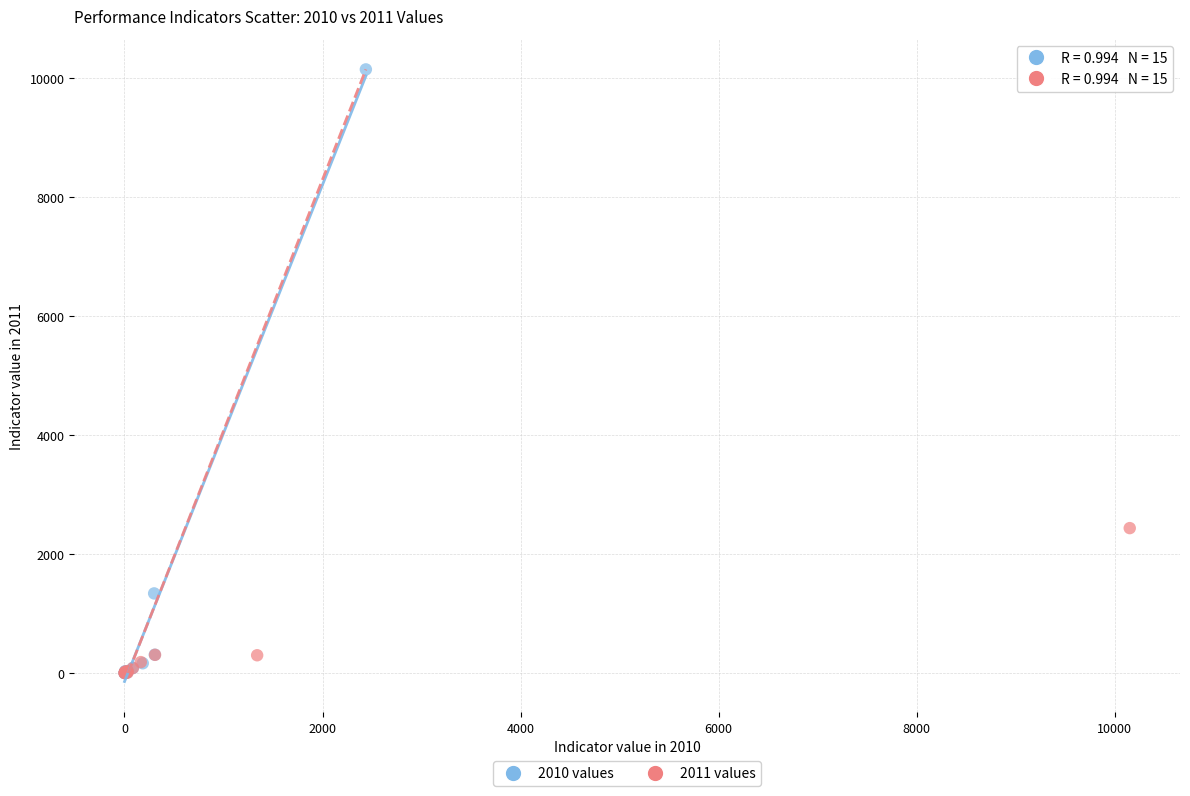

Which series contains the highest Y value?

2010 values